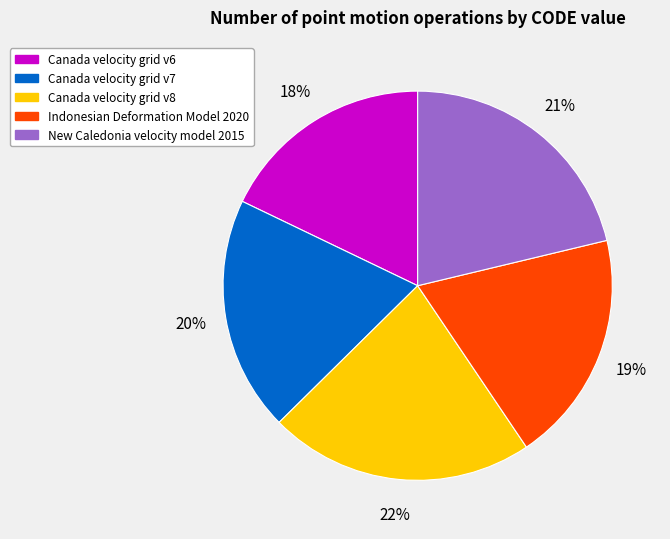

To the nearest percent, what portion does Canada velocity grid v8 represent?

22%